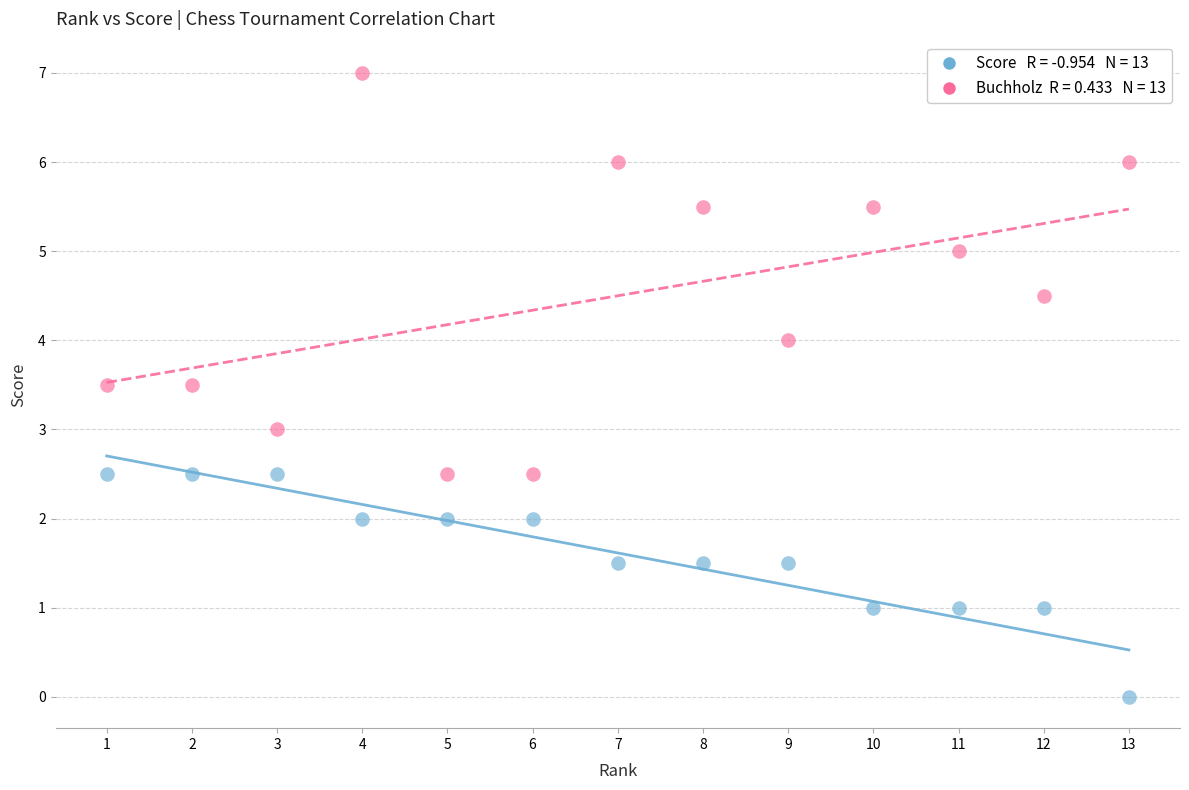

Across all data points, what is the range of X values (max minus min)?

12.0